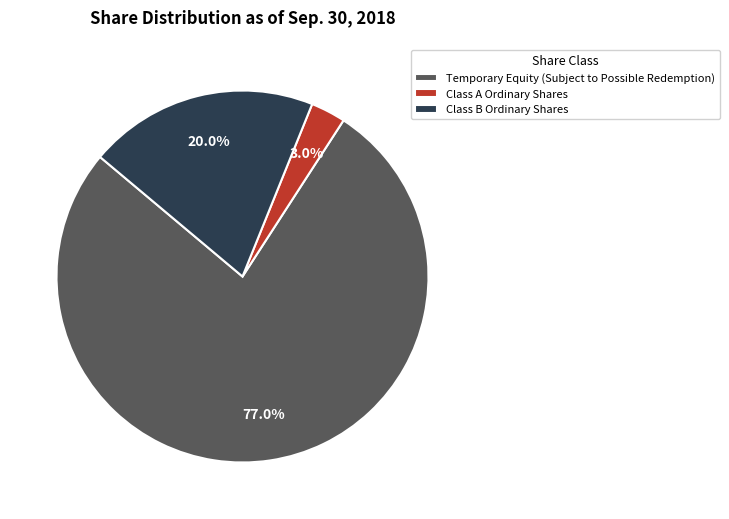

How many segments does this pie chart have?

3